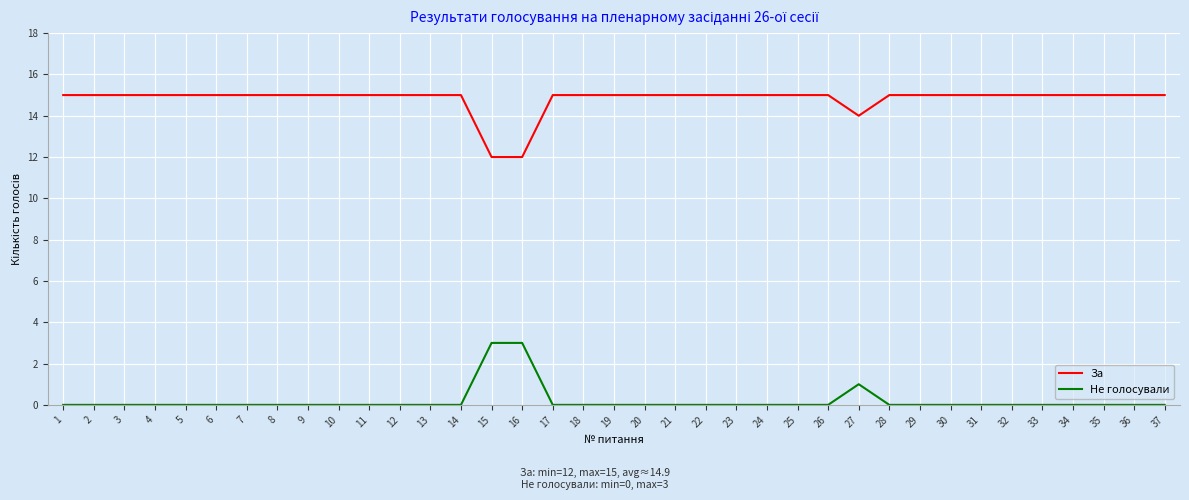

What are all the series names shown in the legend?

За, Не голосували